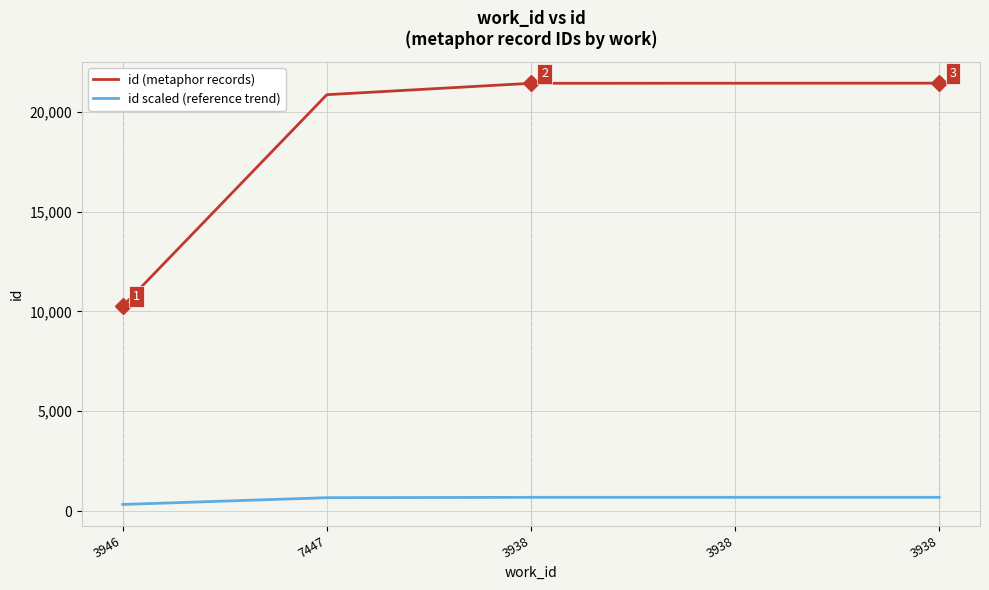

How many lines are shown in the chart?

2